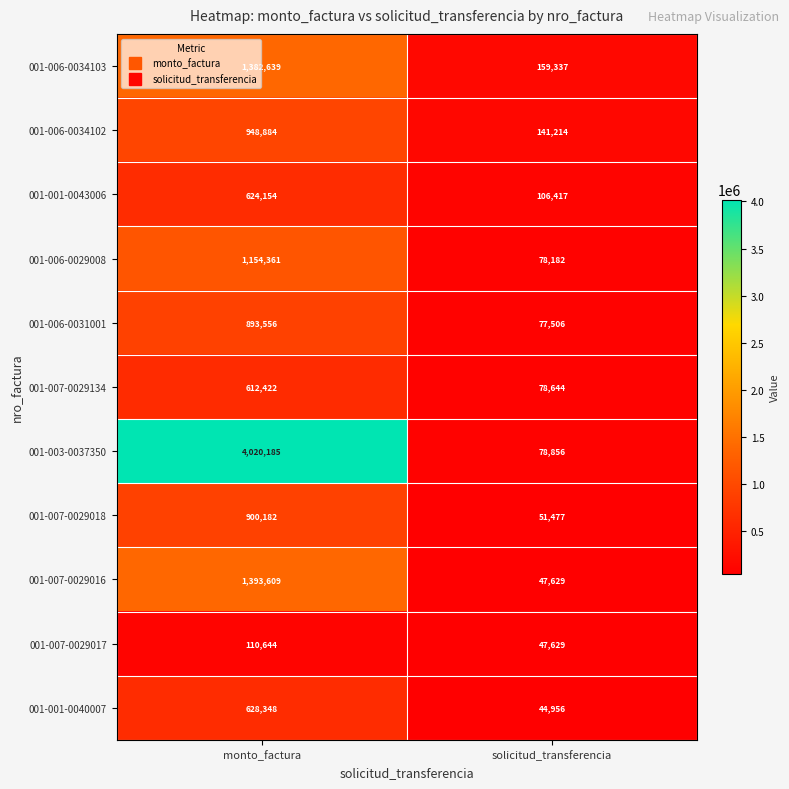

Reading right to left, what are all the values shown in this chart?

001-006-0034103: solicitud_transferencia=159337	monto_factura=1382639
001-006-0034102: solicitud_transferencia=141214	monto_factura=948884
001-001-0043006: solicitud_transferencia=106417	monto_factura=624154
001-006-0029008: solicitud_transferencia=78182	monto_factura=1154361
001-006-0031001: solicitud_transferencia=77506	monto_factura=893556
001-007-0029134: solicitud_transferencia=78644	monto_factura=612422
001-003-0037350: solicitud_transferencia=78856	monto_factura=4020185
001-007-0029018: solicitud_transferencia=51477	monto_factura=900182
001-007-0029016: solicitud_transferencia=47629	monto_factura=1393609
001-007-0029017: solicitud_transferencia=47629	monto_factura=110644
001-001-0040007: solicitud_transferencia=44956	monto_factura=628348